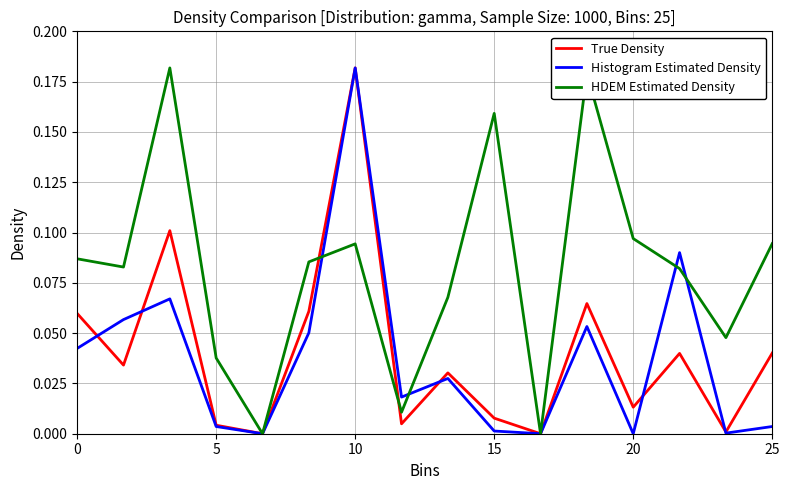

What are all the series names shown in the legend?

True Density, Histogram Estimated Density, HDEM Estimated Density